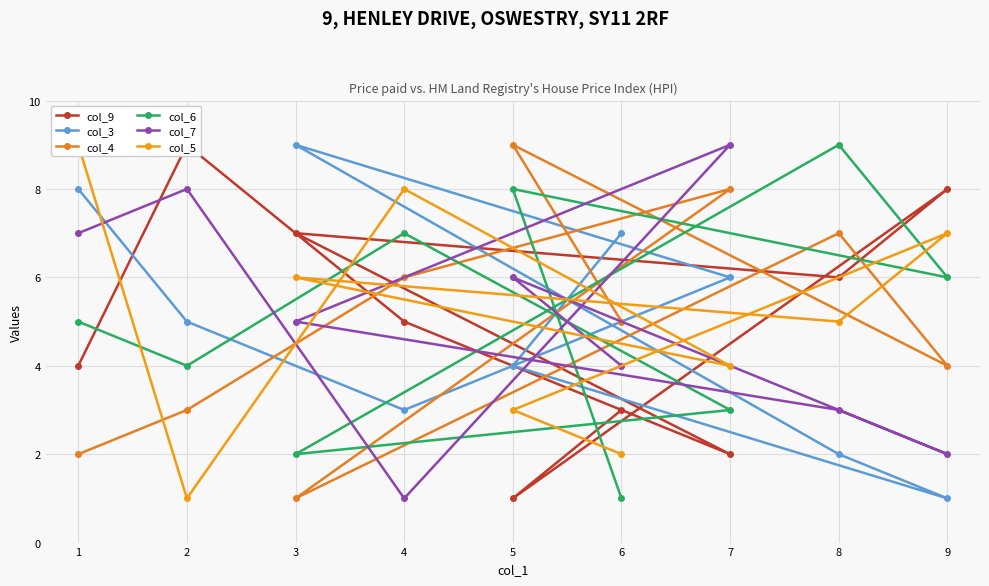

In col_7, how many points are lower than both neighbors (excluding endpoints)?

2